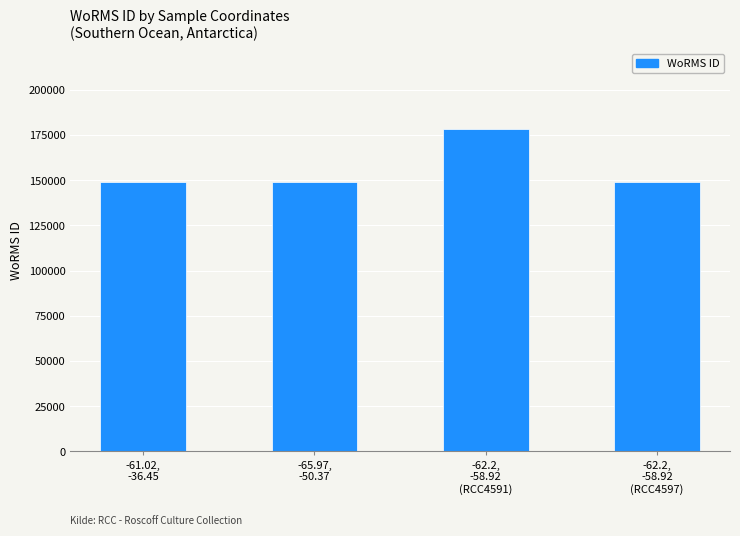

Is it true that the value at -62.2,
-58.92
(RCC4591) is 178207?

True